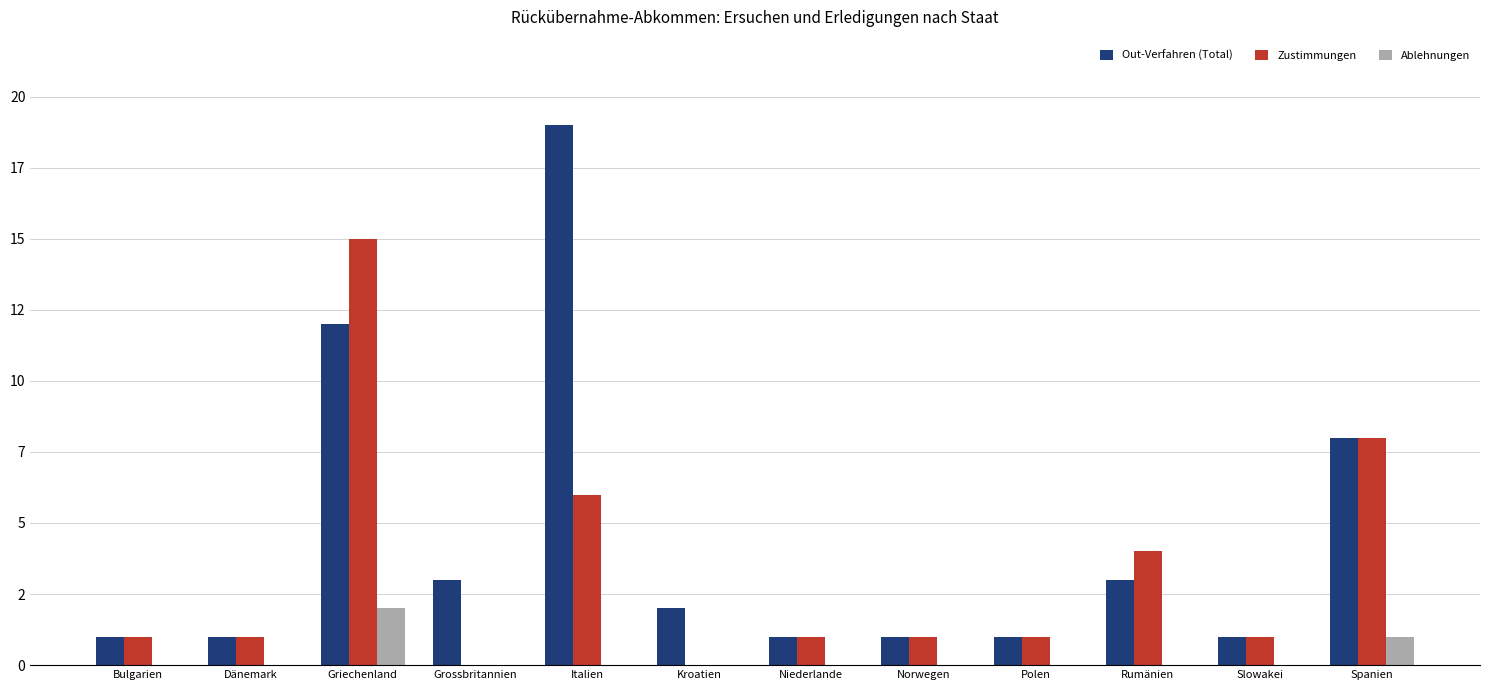

Reading left to right, list all the values displayed in this chart.

Out-Verfahren (Total): 1	1	12	3	19	2	1	1	1	3	1	8
Zustimmungen: 1	1	15	0	6	0	1	1	1	4	1	8
Ablehnungen: 0	0	2	0	0	0	0	0	0	0	0	1